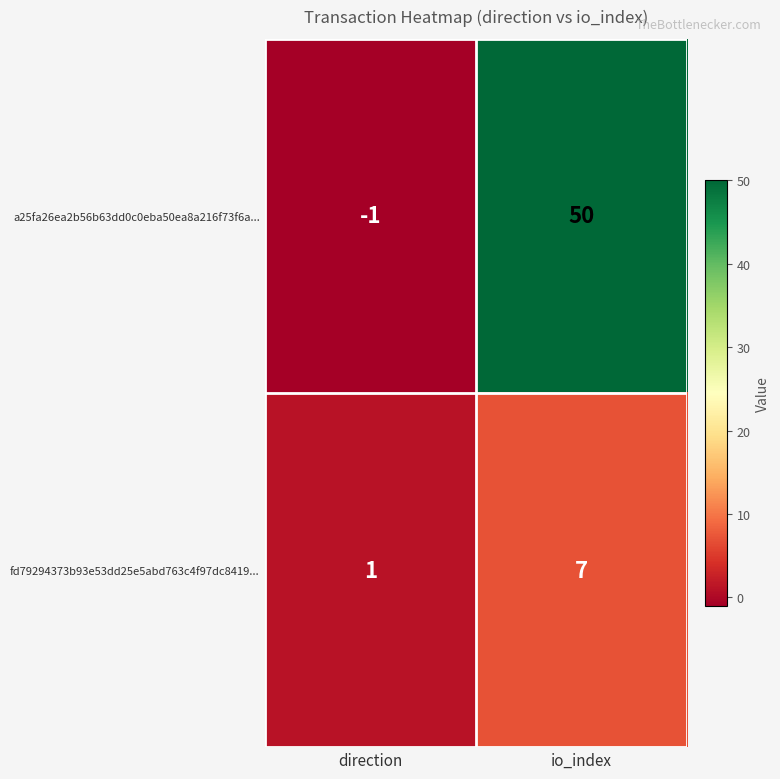

What is the sum of the fd79294373b93e53dd25e5abd763c4f97dc8419... values at direction and io_index?

8